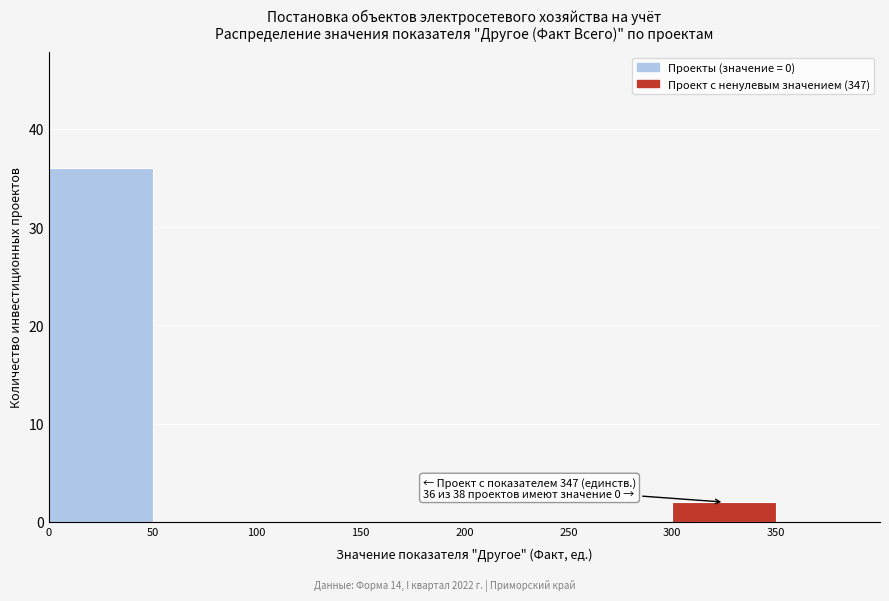

Which range on the x-axis has the tallest bar?

0 to 50